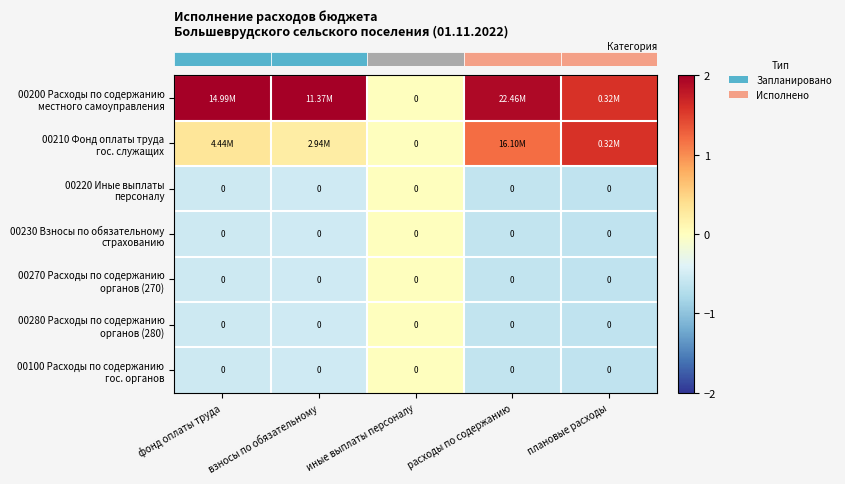

At which label does row_0 first exceed 1?

фонд оплаты труда